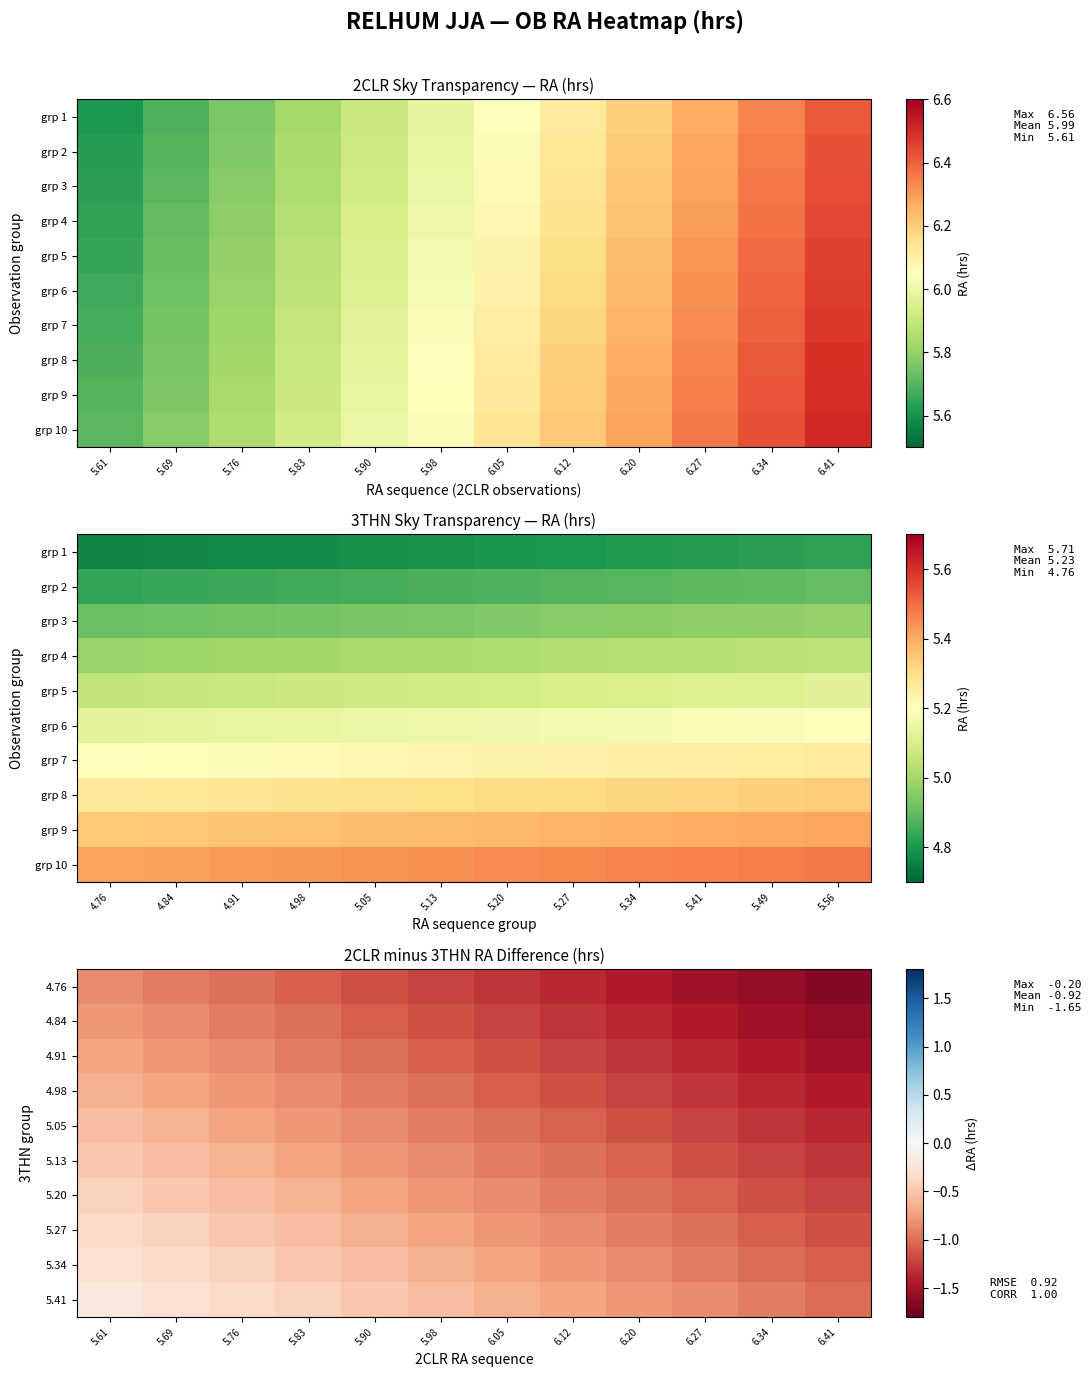

What is the approximate value of 4.91 at 6.12?

-1.2